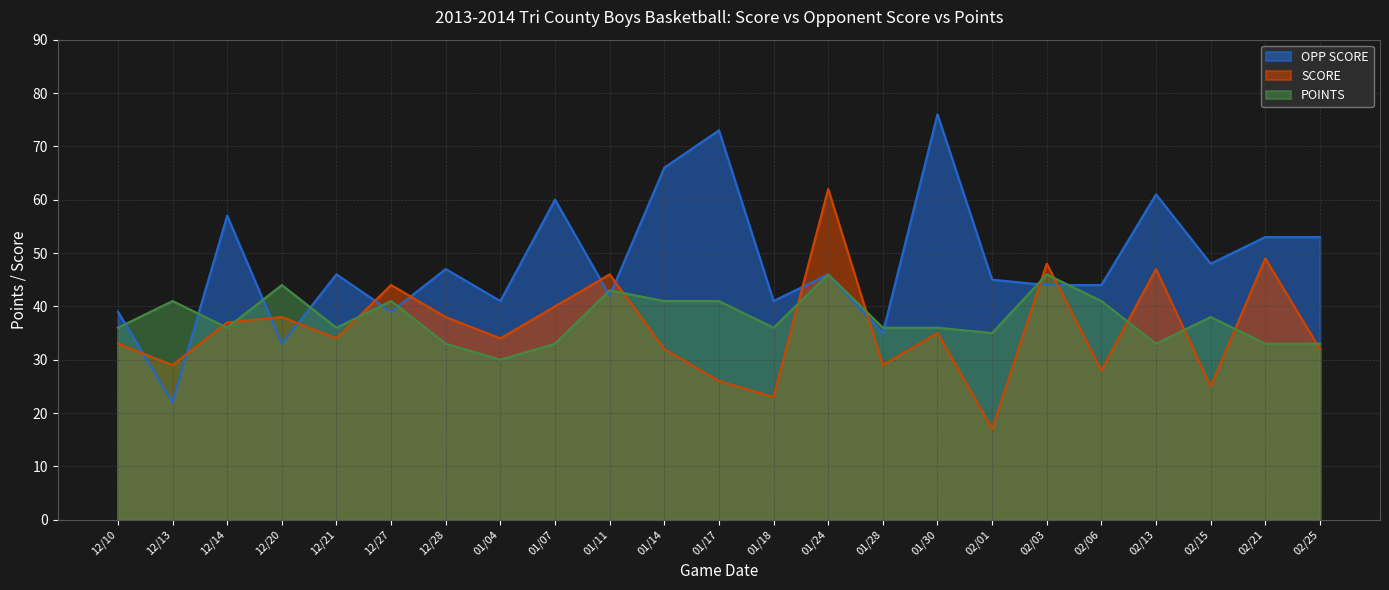

What is the value of the SCORE point at the 14th from the left?

62